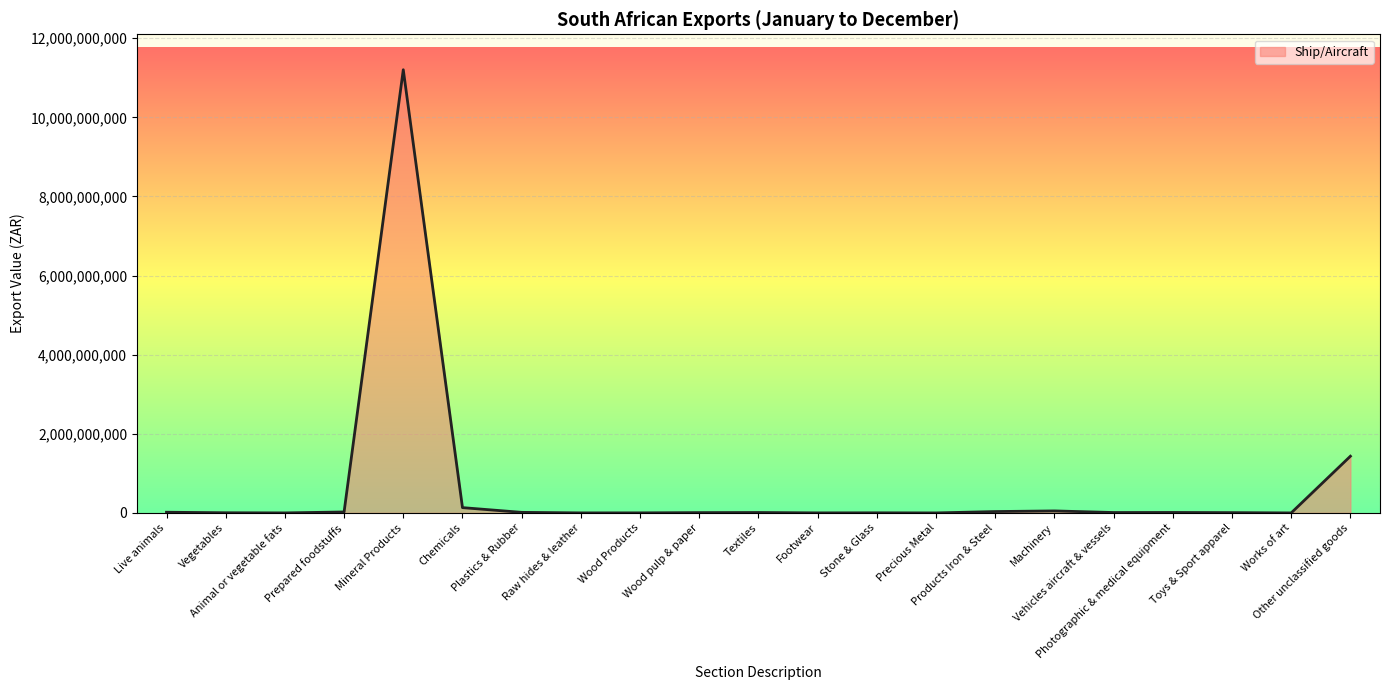

Which has a higher value, Works of art or Chemicals?

Chemicals